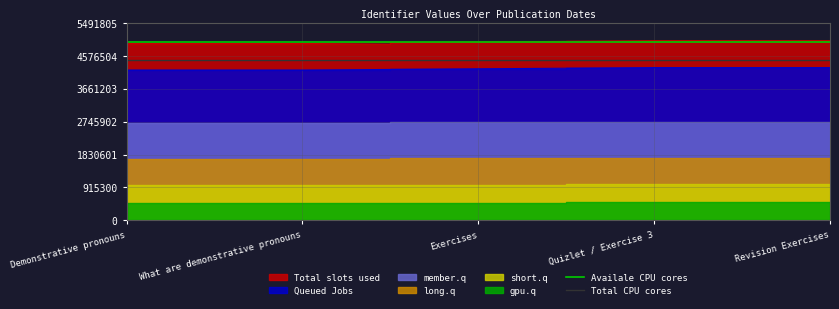

The Availale CPU cores series shows 8328832.1 at What are demonstrative pronouns. True or false?

False